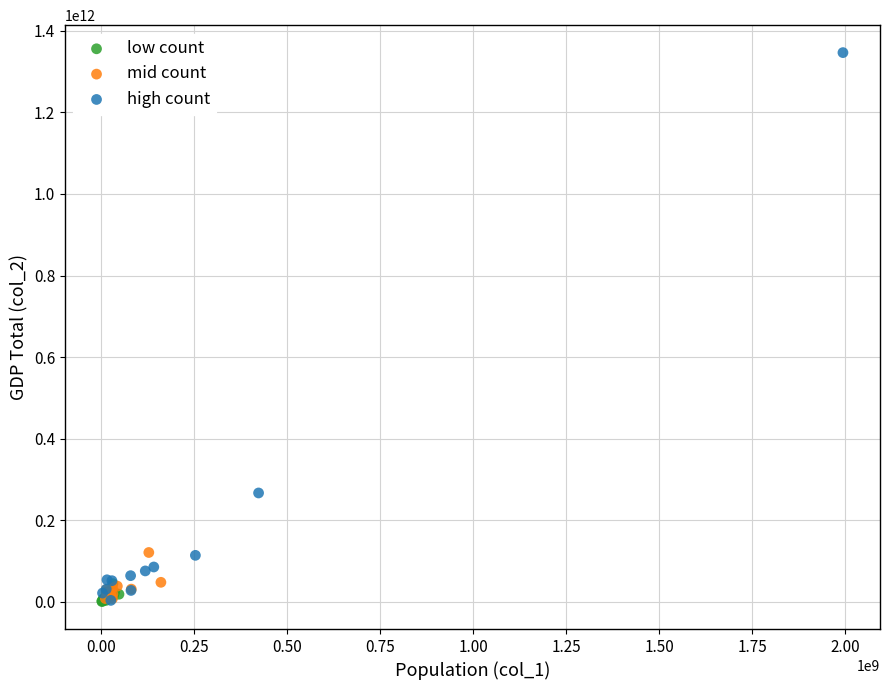

Which series has the widest spread of Y values?

high count